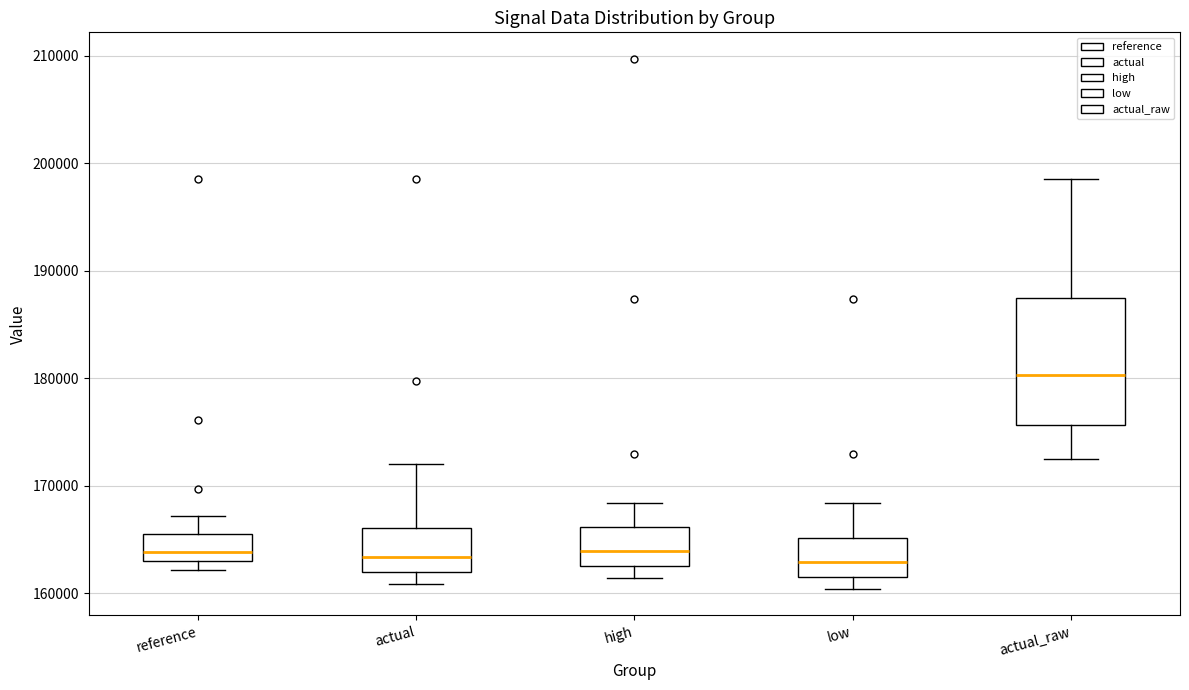

Which box has the highest median line?

actual_raw